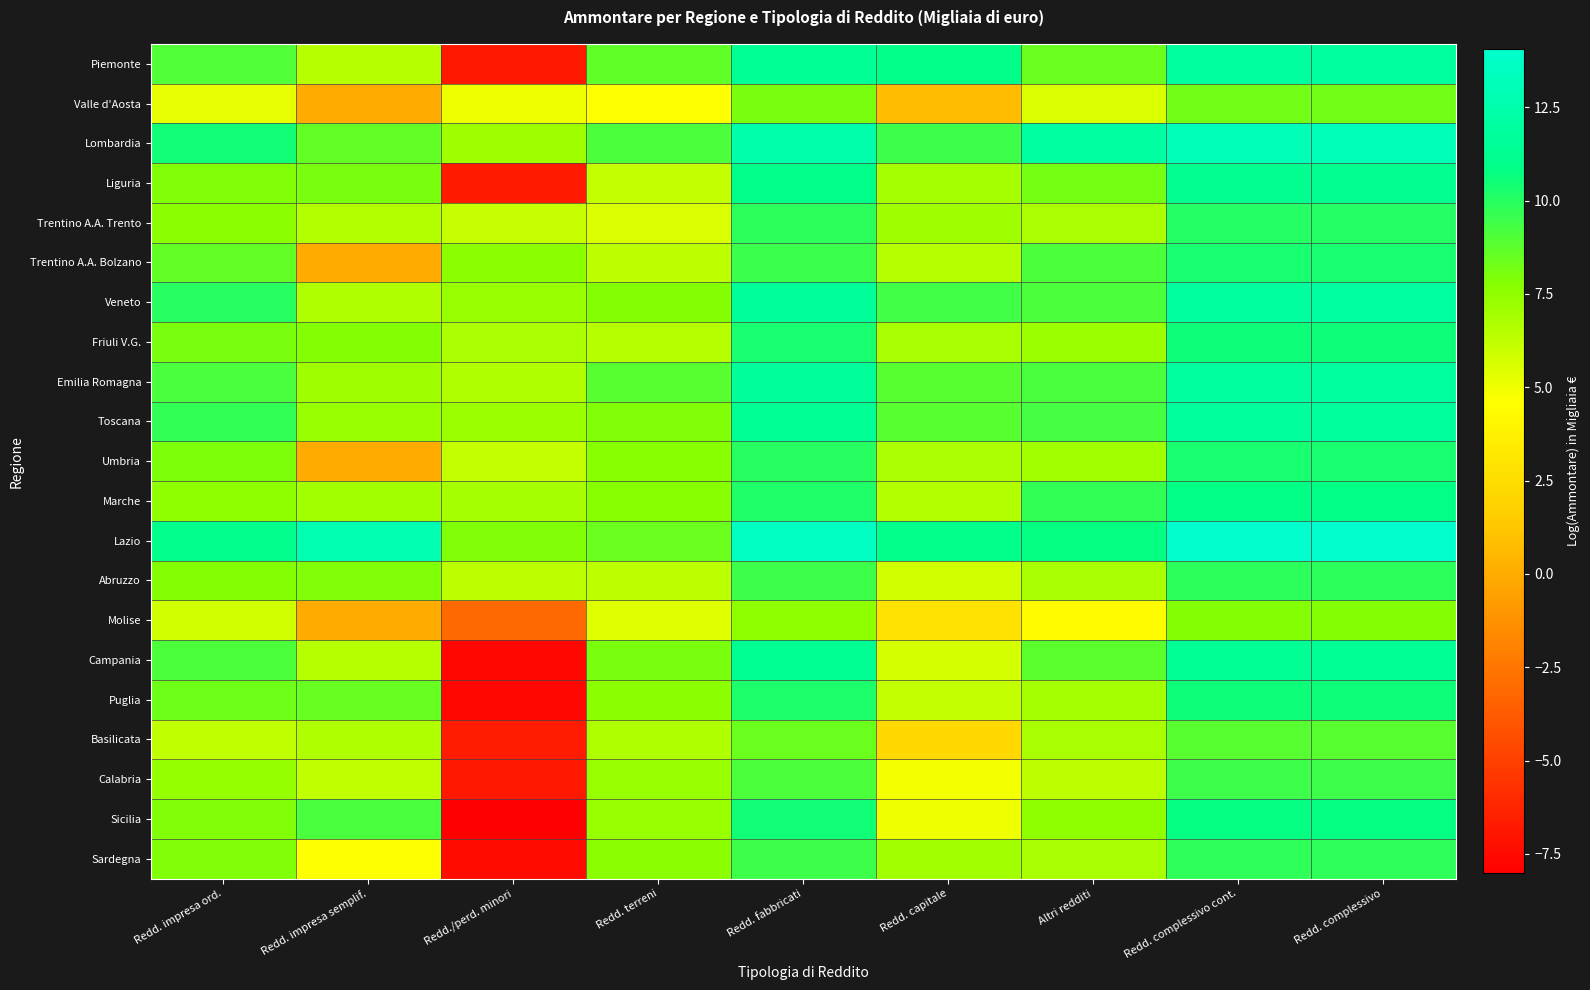

At which category is the sum across all series the highest?

Redd. complessivo